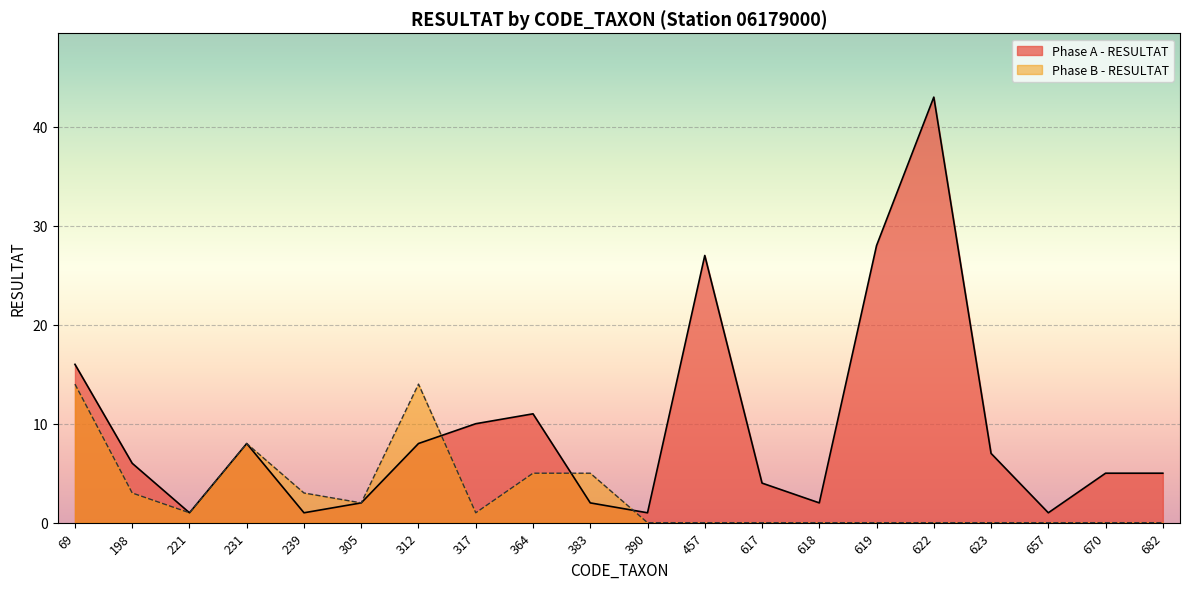

What is the change in value from 198 to 657?

-5